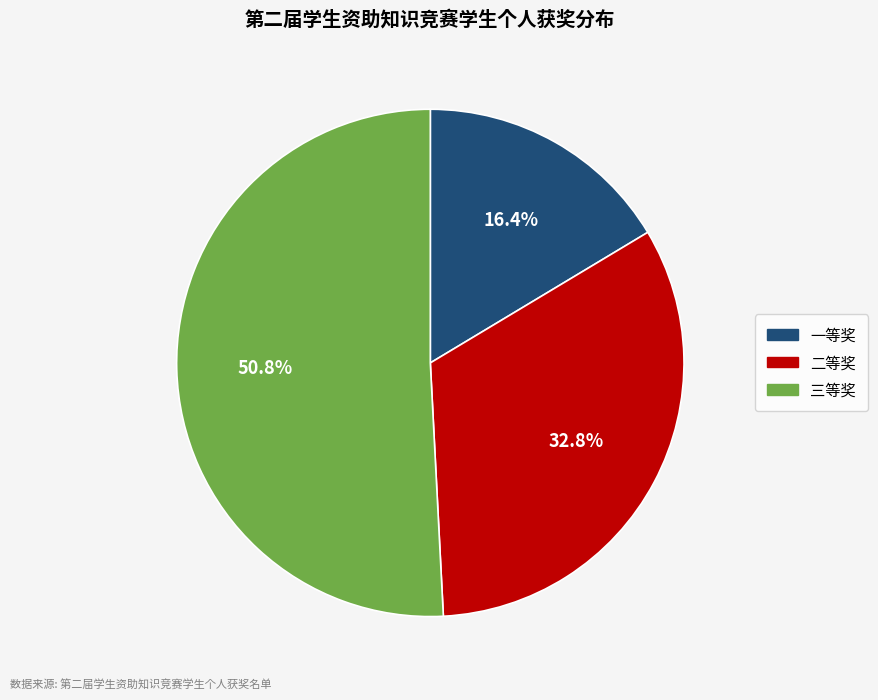

How many segments does this pie chart have?

3